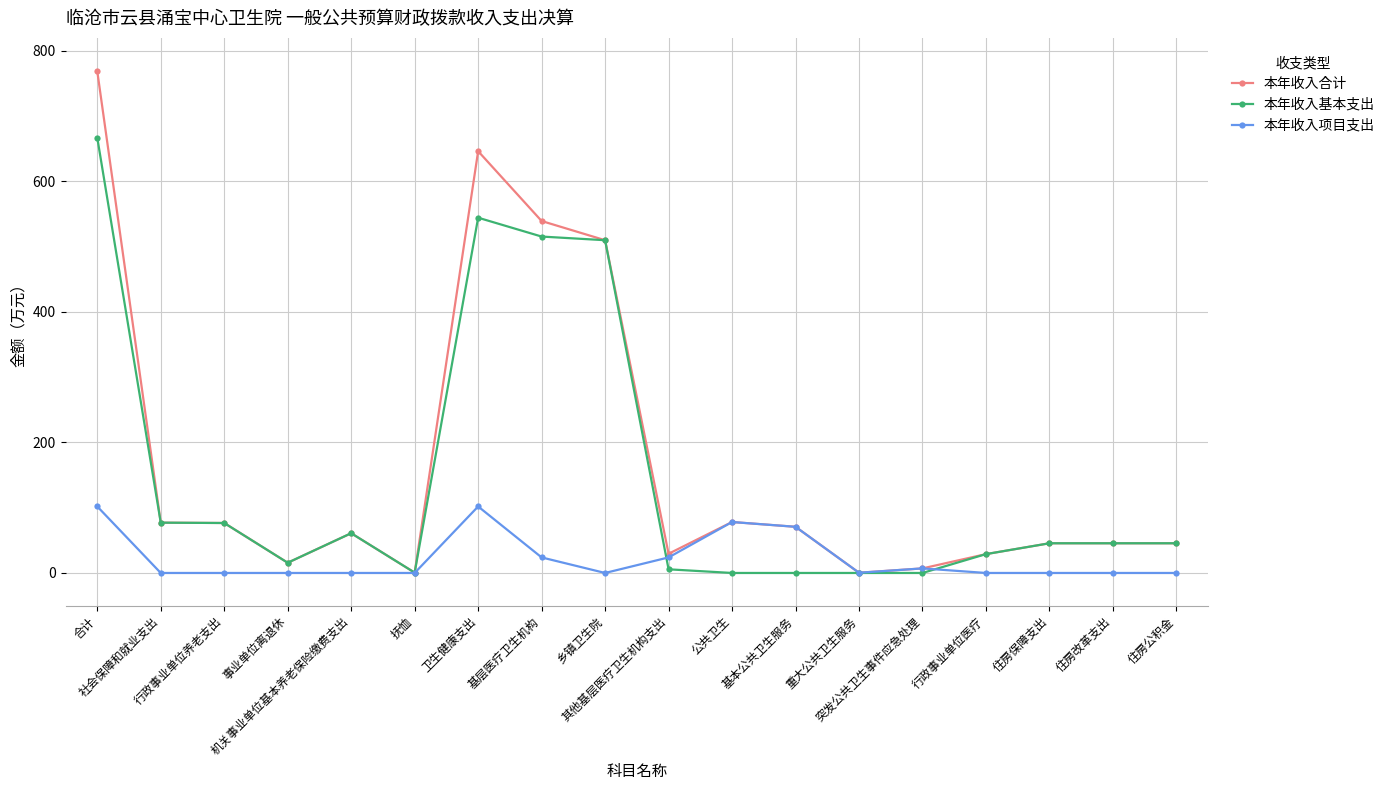

In 本年收入项目支出, how many points are higher than both neighbors (excluding endpoints)?

3